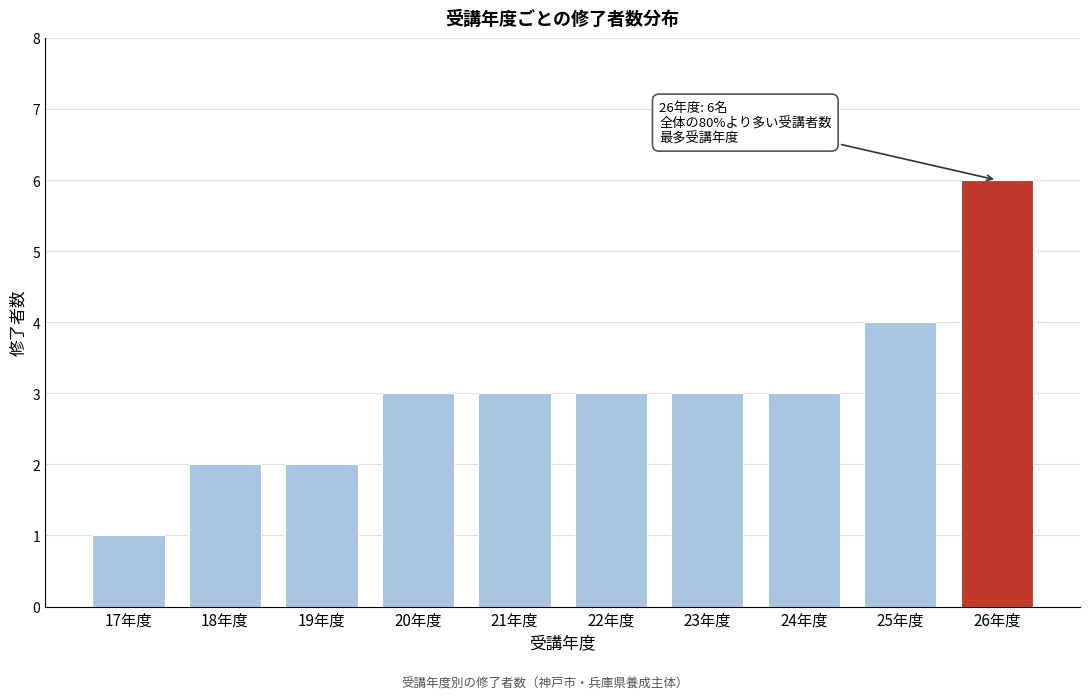

Reading right to left, extract all data points from this chart.

6	4	3	3	3	3	3	2	2	1